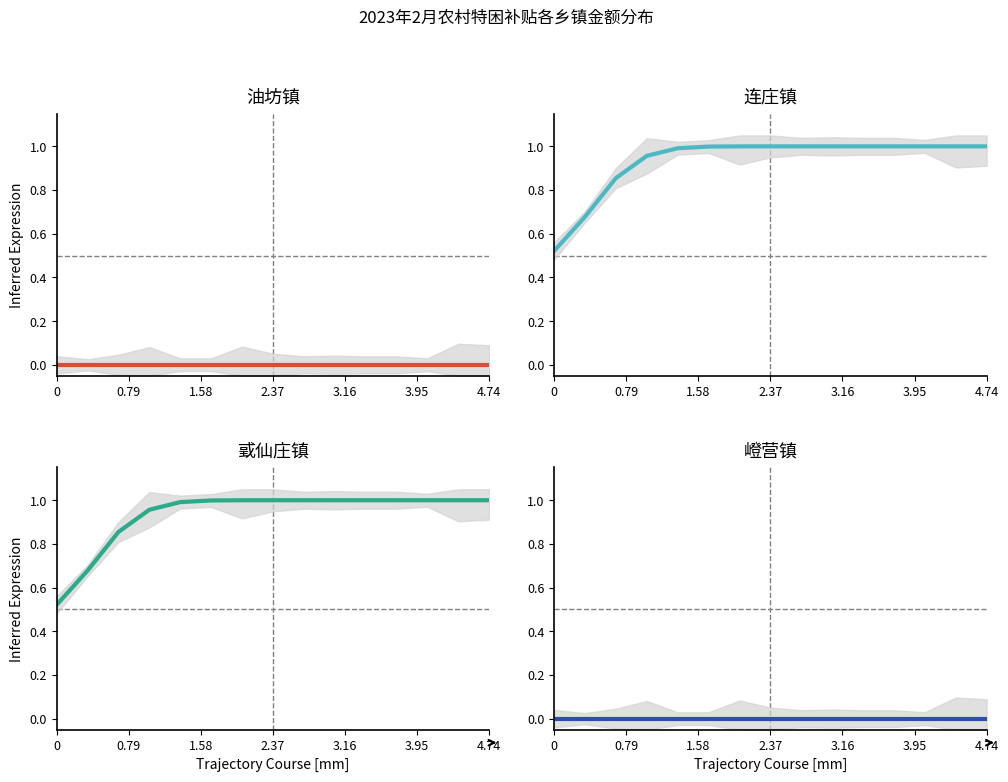

True or false: 戈仙庄镇 and 油坊镇 intersect in this chart.

False